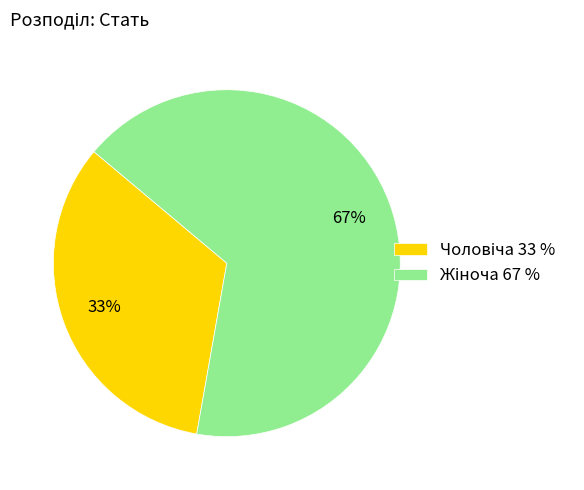

To the nearest percent, what is the average slice percentage?

50%